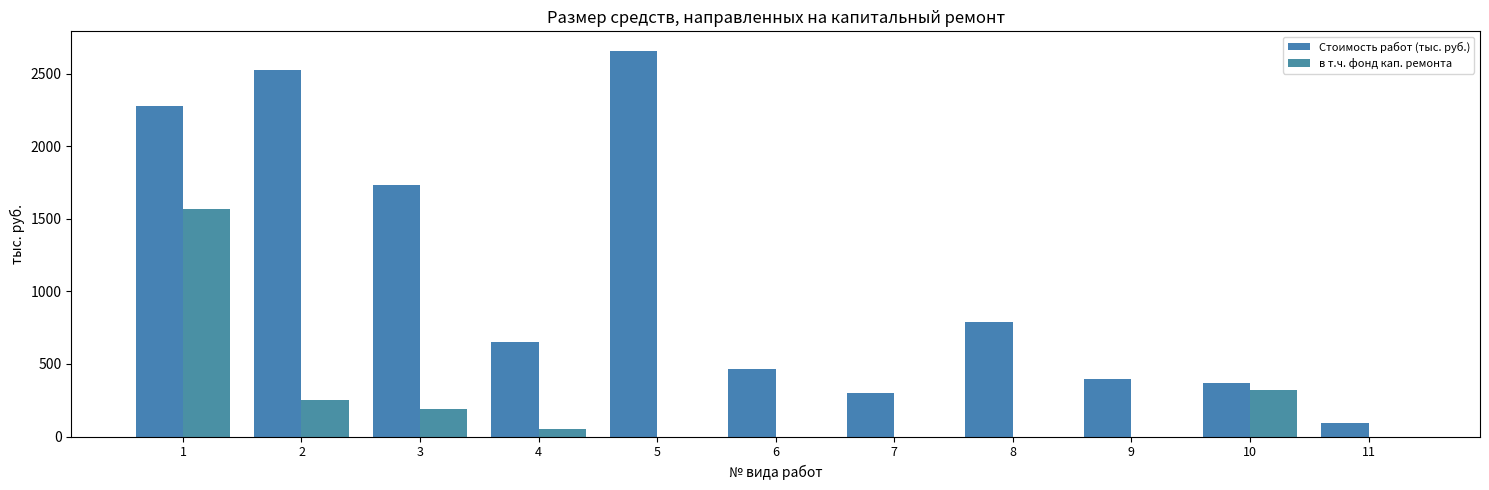

What is the highest value of the в т.ч. фонд кап. ремонта series?

1568.8